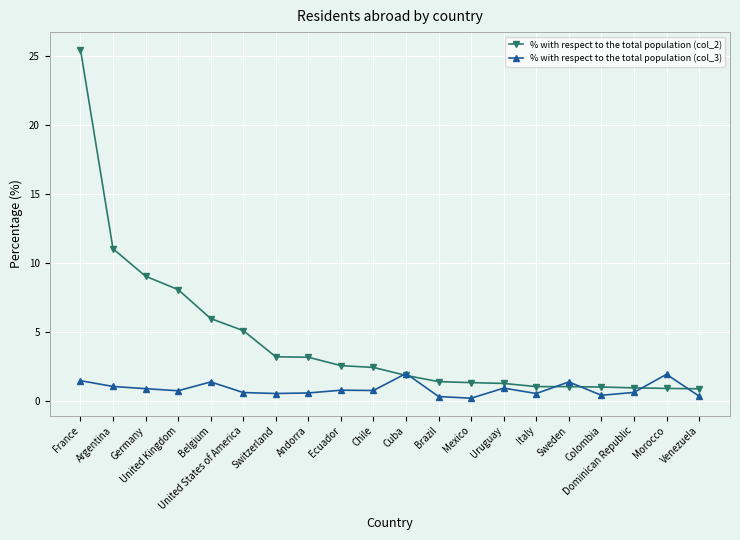

Is it true that % with respect to the total population (col_2) equals 1.6 at Switzerland?

False